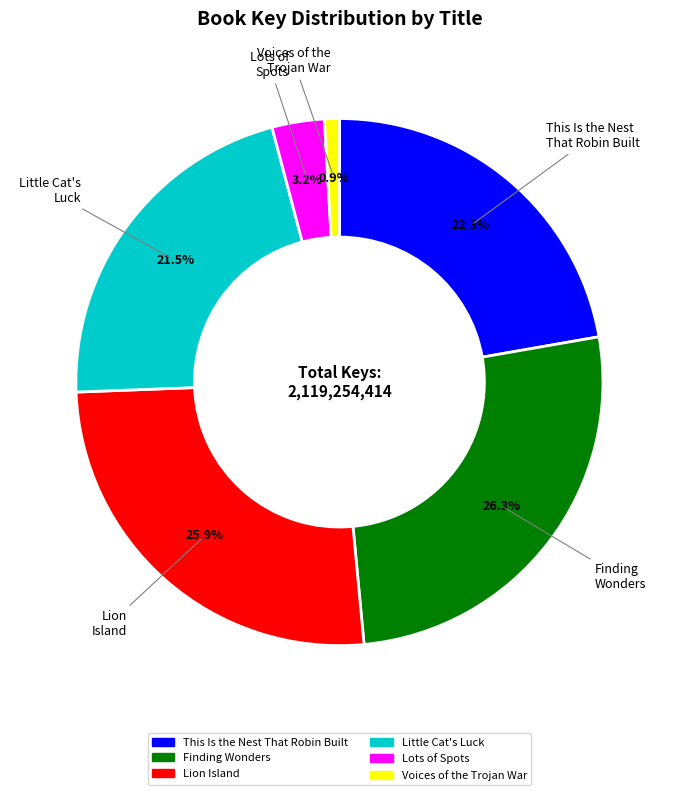

What is the smallest slice in the pie chart?

Voices of the Trojan War